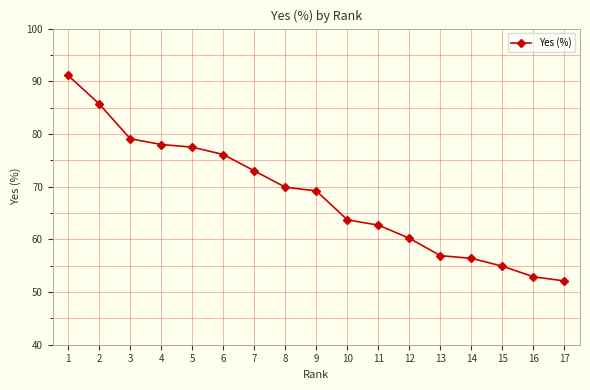

What is the value of the 13th point from the left?

56.9